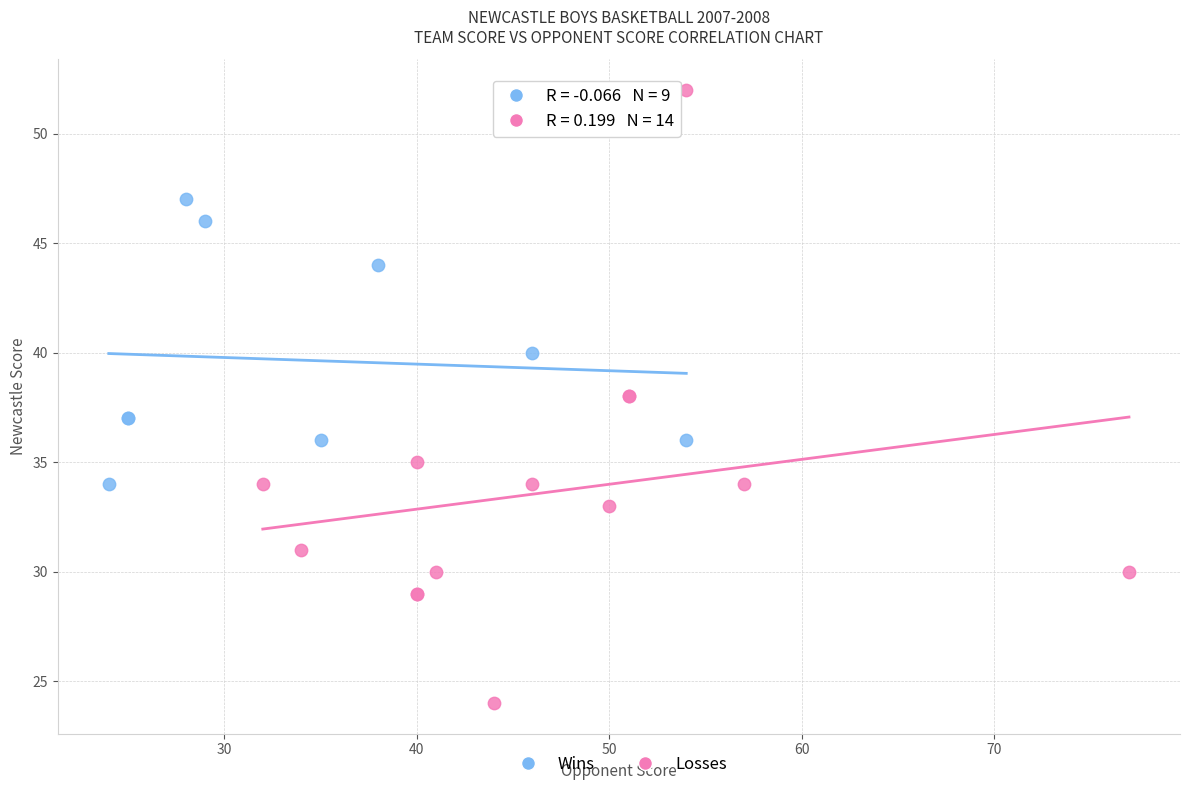

Which series has the largest Y range (max minus min)?

Losses